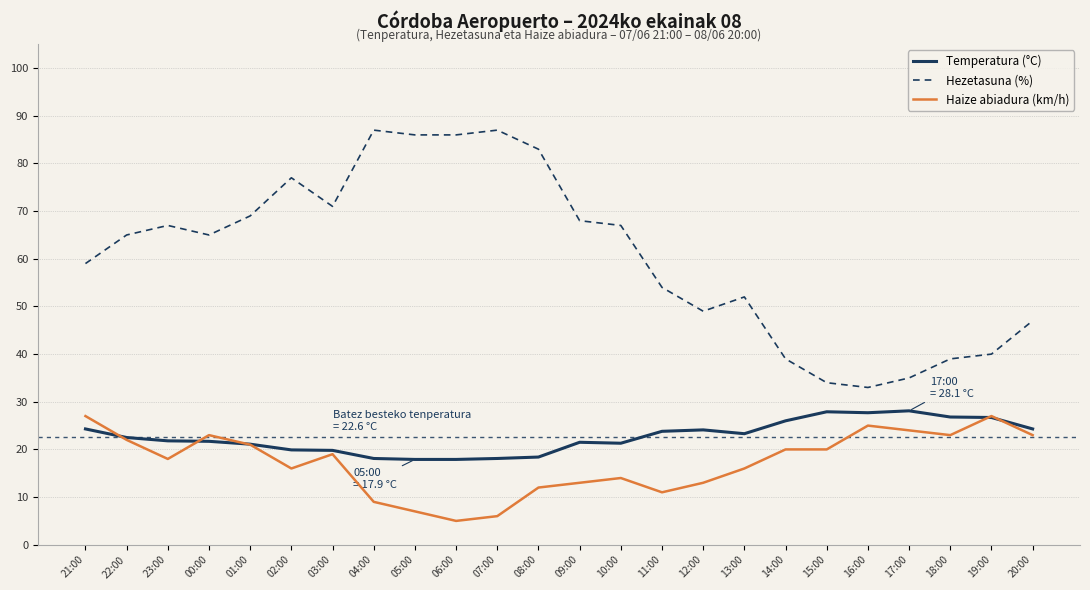

Which series has the widest spread of values?

Hezetasuna (%)